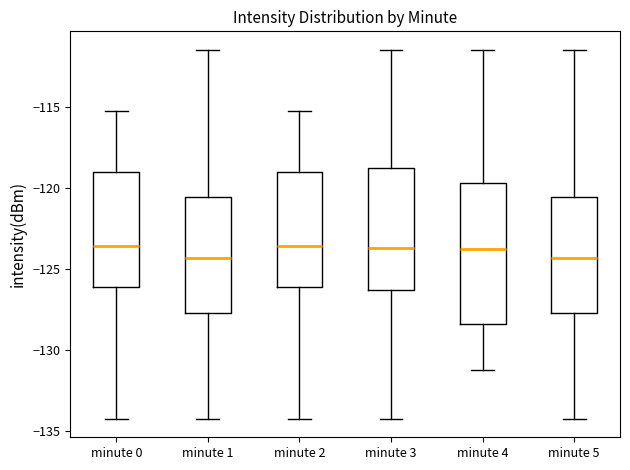

Reading left to right, read every box against the y-axis: the position of its median line, the range the box covers, and the ends of its whiskers. The values are not printed on the chart, so give them approximately, as read against the axis.

minute 0: median -123.5, box -126.0 to -119.0, whiskers -134.0 to -115.5
minute 1: median -124.5, box -127.5 to -120.5, whiskers -134.0 to -111.5
minute 2: median -123.5, box -126.0 to -119.0, whiskers -134.0 to -115.5
minute 3: median -123.5, box -126.5 to -118.5, whiskers -134.0 to -111.5
minute 4: median -124.0, box -128.5 to -119.5, whiskers -131.0 to -111.5
minute 5: median -124.5, box -127.5 to -120.5, whiskers -134.0 to -111.5